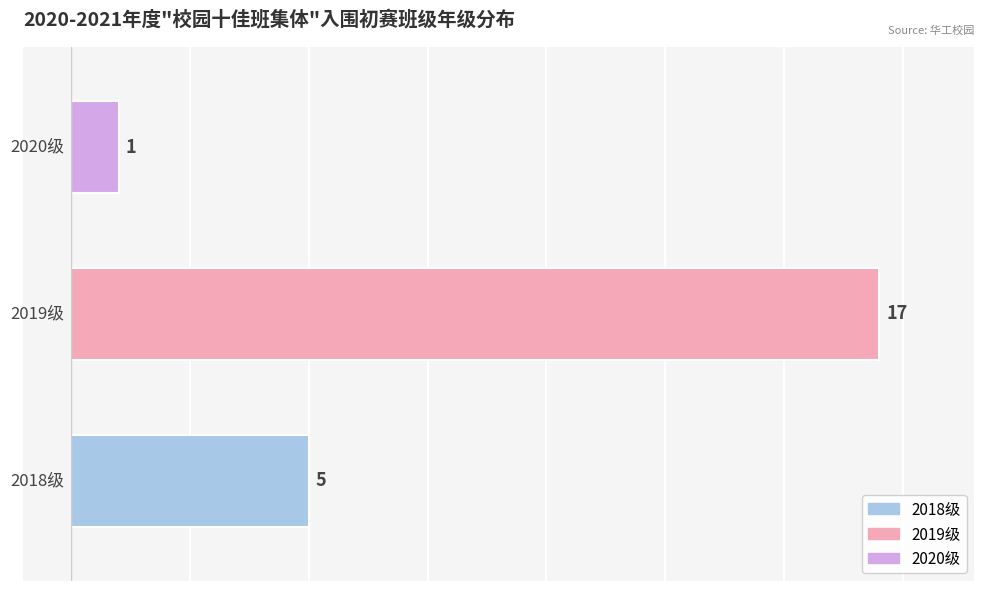

How many categories are shown in the chart?

3